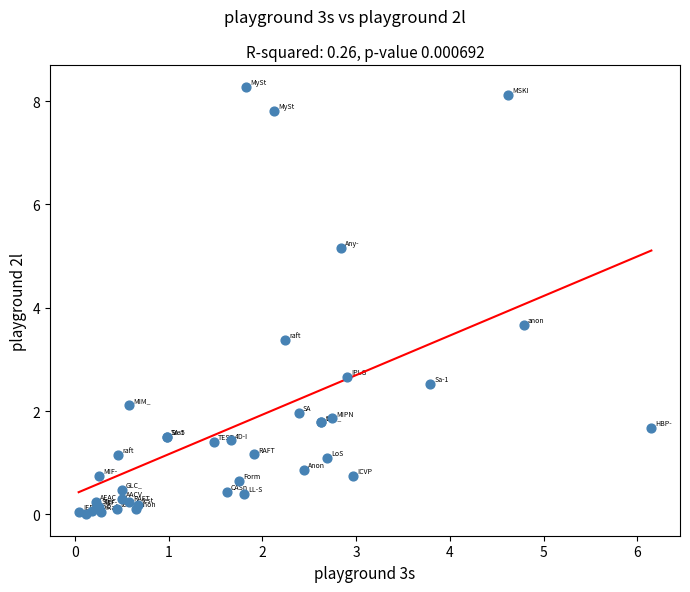

What Y value in the scatter plot is closest to 4?

3.7